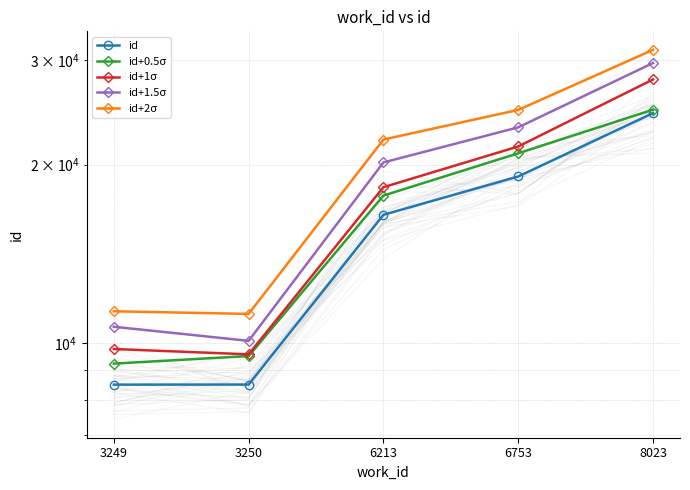

Reading right to left, list all the values displayed in this chart.

id: 8023=24439.0	6753=19103.0	6213=16456.0	3250=8505.0	3249=8503.0
id+0.5σ: 8023=24768.8	6753=20904.8	6213=17734.9	3250=9502.0	3249=9226.8
id+1σ: 8023=27859.9	6753=21465.2	6213=18322.7	3250=9565.6	3249=9766.0
id+1.5σ: 8023=29697.5	6753=23123.7	6213=20173.7	3250=10080.2	3249=10649.8
id+2σ: 8023=31260.5	6753=24745.4	6213=22053.0	3250=11193.8	3249=11309.7